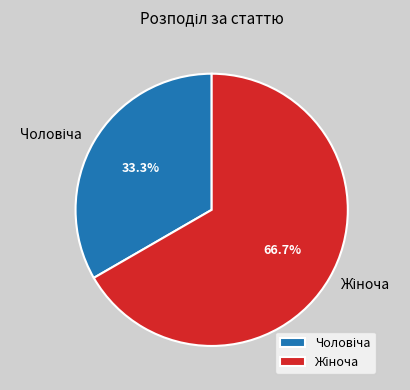

Is there a majority slice in this chart?

Yes